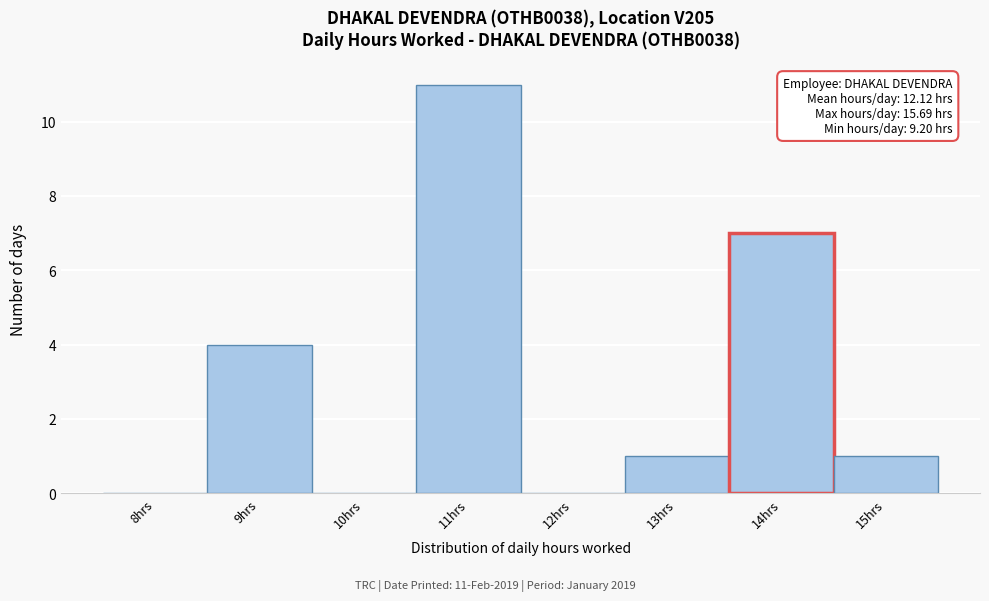

Reading left to right, transcribe all the data shown in this chart.

8hrs=0	9hrs=4	10hrs=0	11hrs=11	12hrs=0	13hrs=1	14hrs=7	15hrs=1